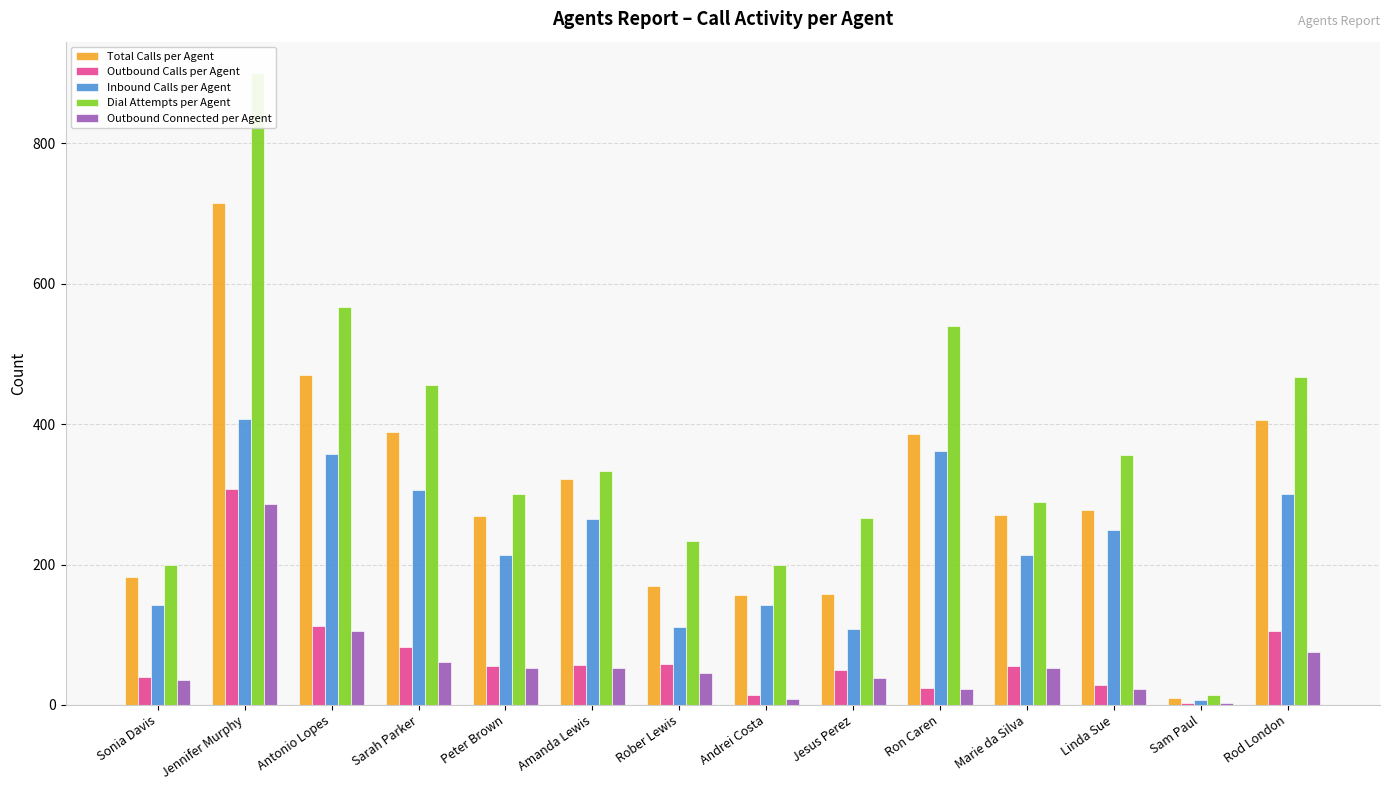

Reading left to right, list all the values displayed in this chart.

Total Calls per Agent: 182	715	470	389	269	322	169	157	158	386	270	278	10	406
Outbound Calls per Agent: 40	308	113	83	56	57	58	14	50	24	56	28	3	106
Inbound Calls per Agent: 142	407	357	306	213	265	111	143	108	362	214	250	7	300
Dial Attempts per Agent: 200	900	567	456	300	333	234	200	267	540	289	356	14	467
Outbound Connected per Agent: 36	287	106	61	52	52	45	8	39	23	52	23	3	76